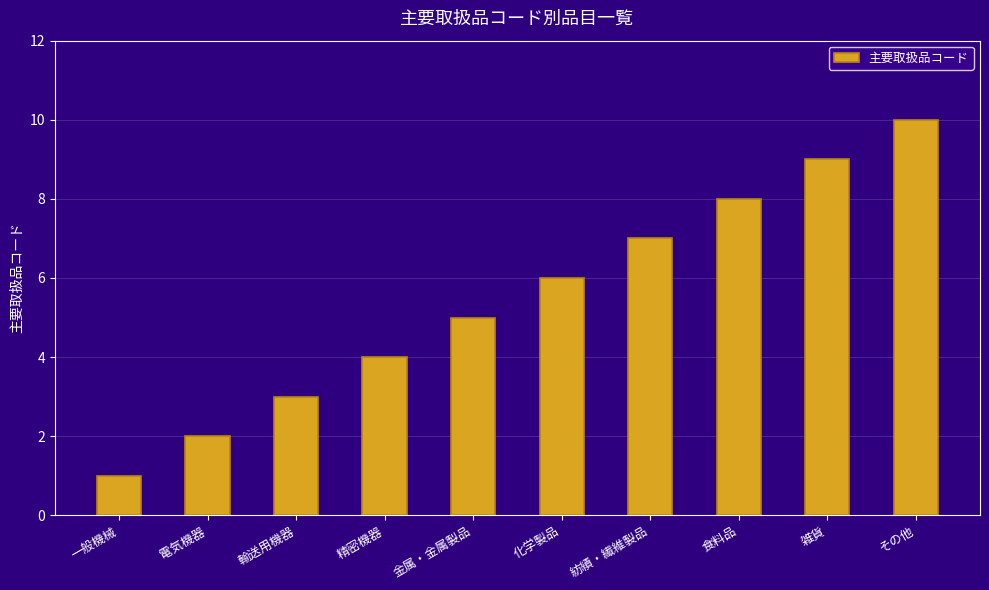

Which category has the lowest value across all series?

一般機械